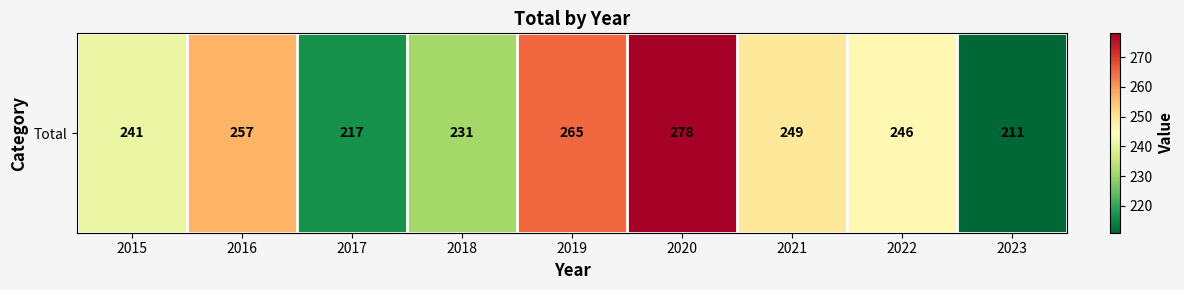

What value does the data have at 2018, to the nearest 5?

230